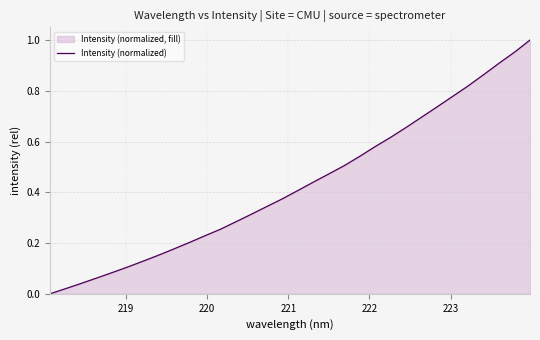

True or false: there are more than 2 points higher than both neighbors.

False